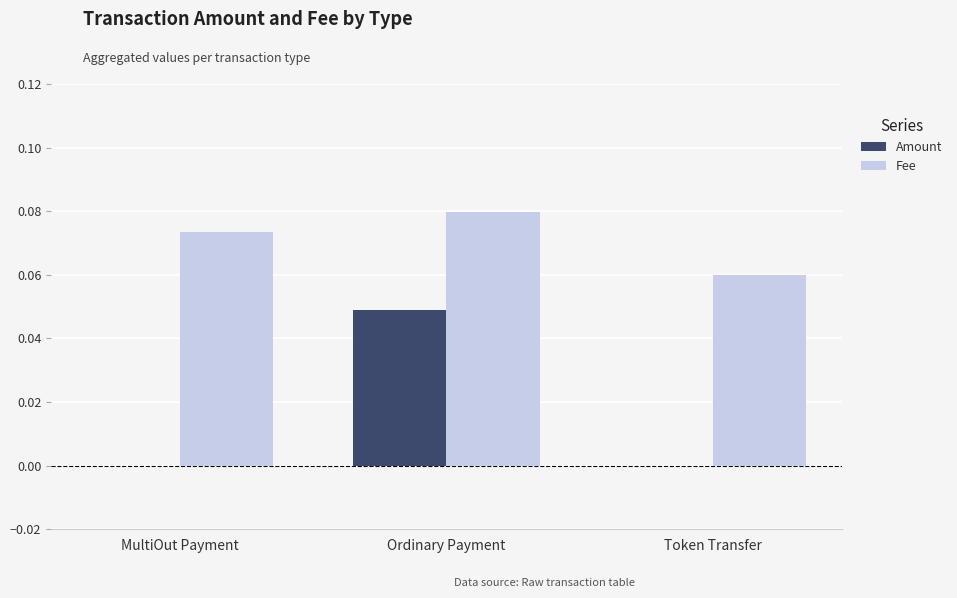

Which label corresponds to the largest value in the chart?

Ordinary Payment